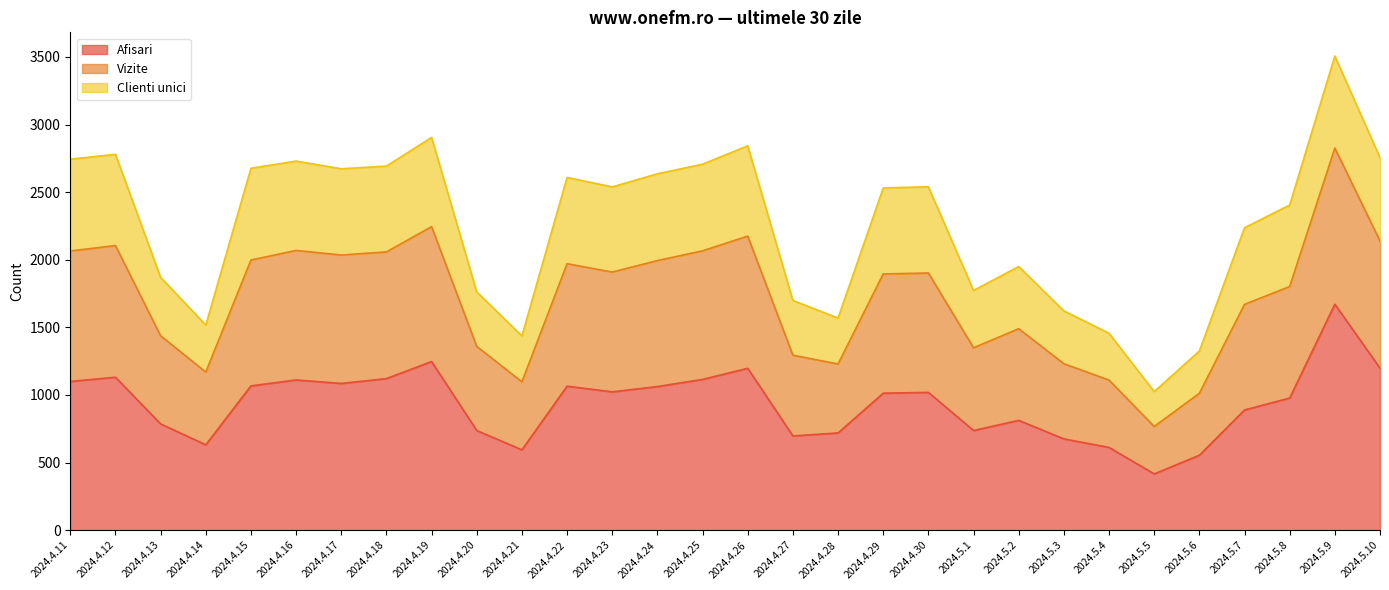

What is the difference between the highest and lowest values at 2024.4.22?

1544